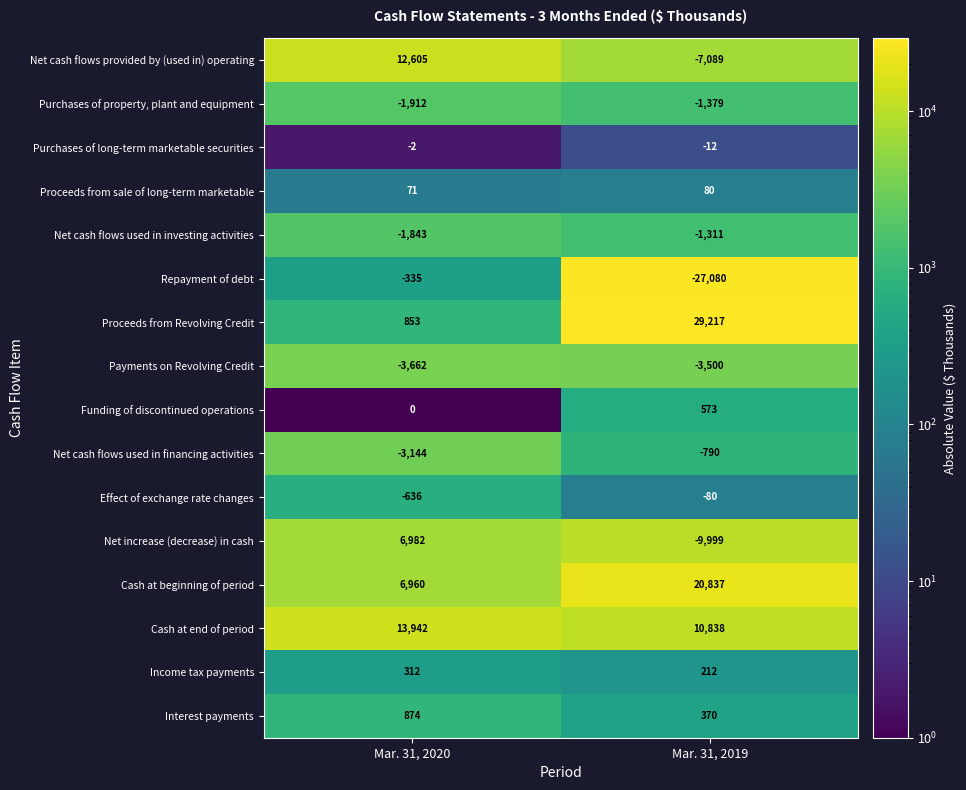

What is the difference between the Payments on Revolving Credit values at Mar. 31, 2019 and Mar. 31, 2020?

162